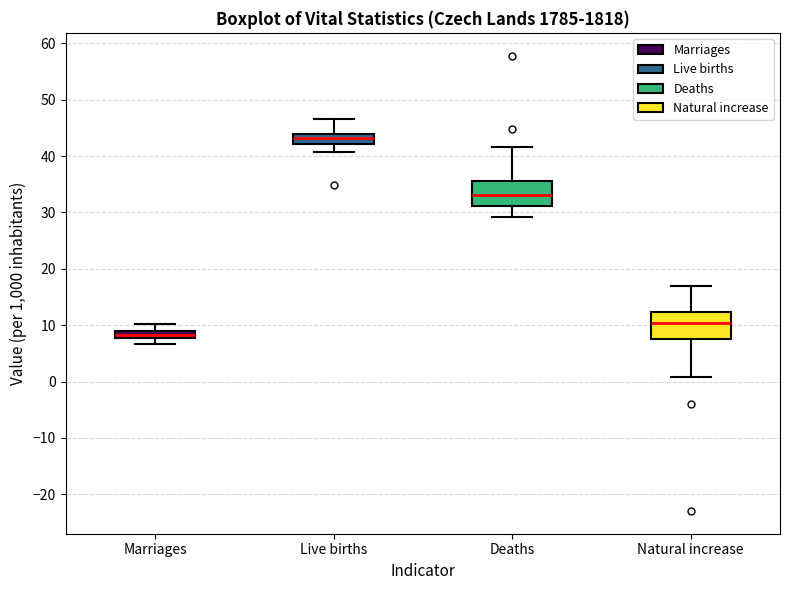

Where is the upper edge of the box for Deaths on the y-axis? The values are not printed on the chart, so give them approximately, as read against the axis.

36